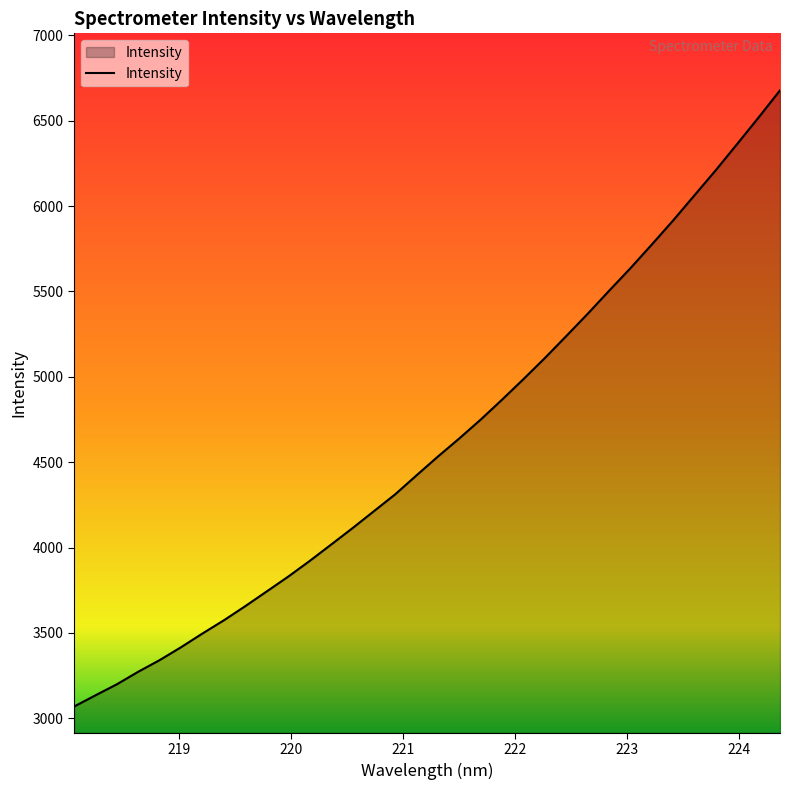

What is the smallest value displayed?

3068.7